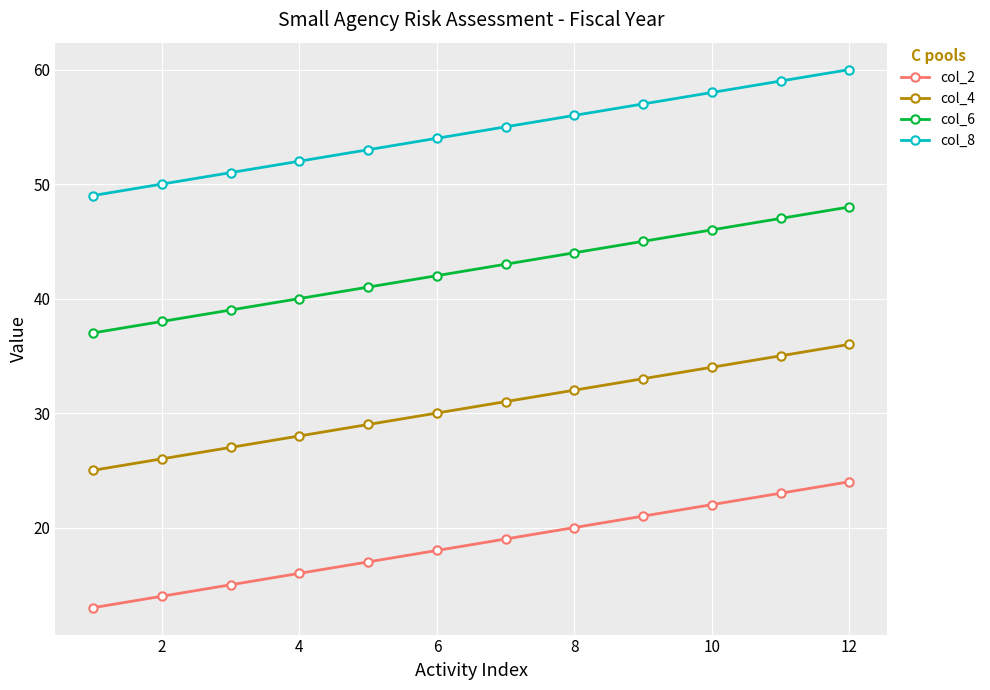

Which series has the largest total across all categories?

col_8